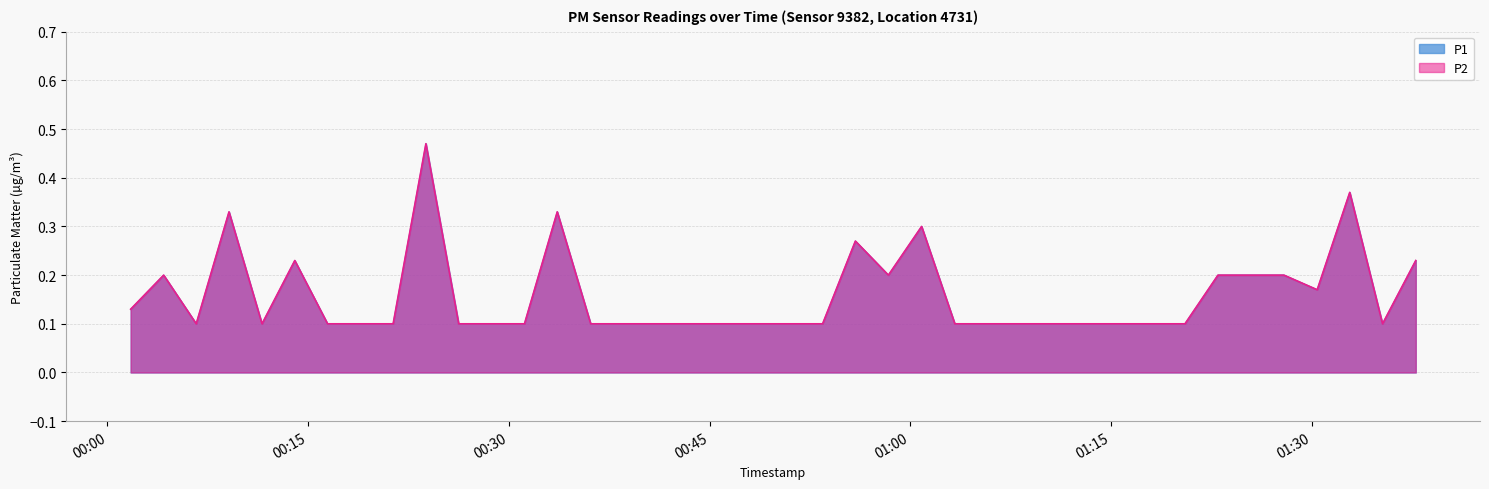

What is the sum of the P1 values at 2023-09-30T00:31:10 and 2023-09-30T00:41:02?

0.2